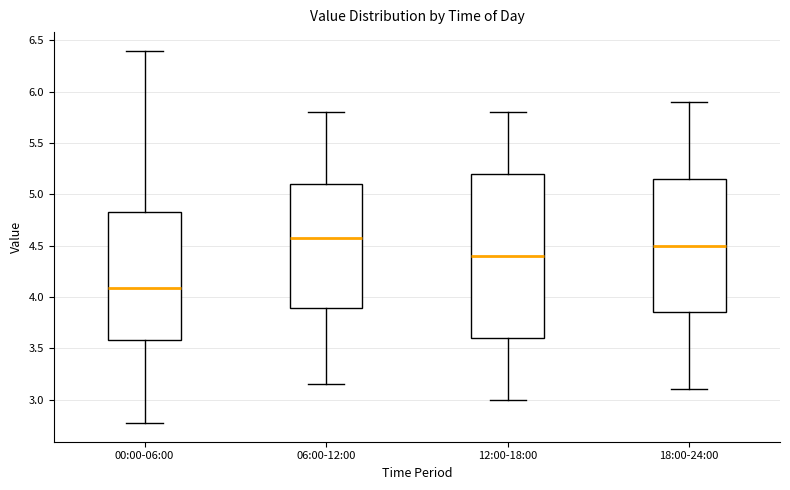

Which box's median line is the highest?

06:00-12:00